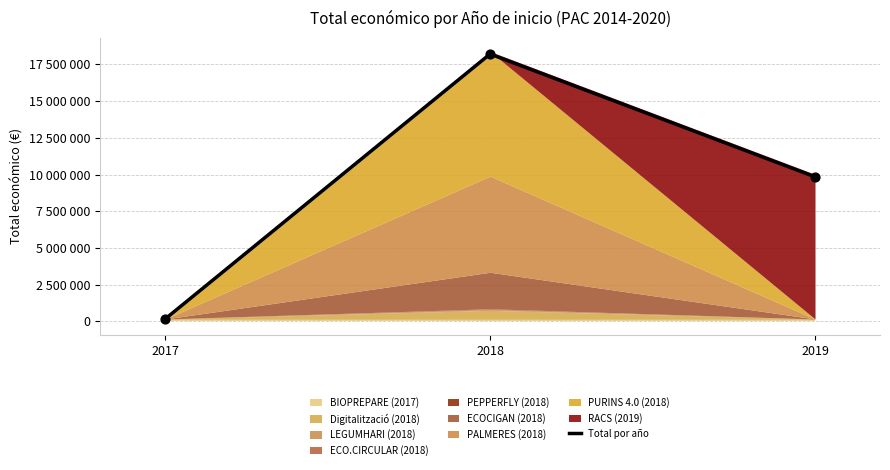

What is the change in value from 2018 to 2019?

-8361131